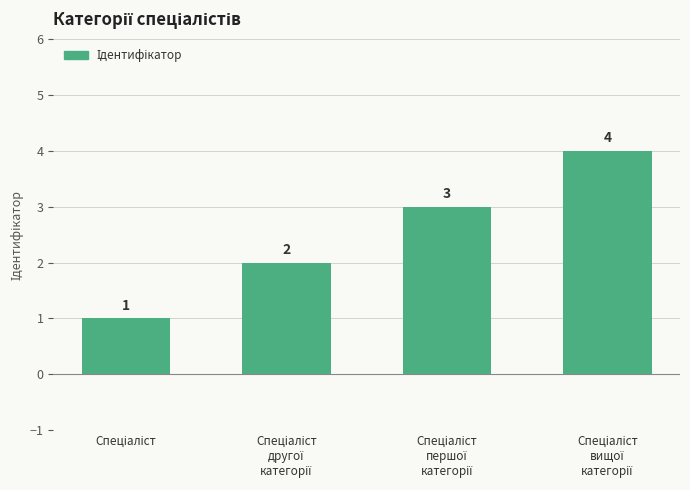

Count the values in the range 2 to 4.

3